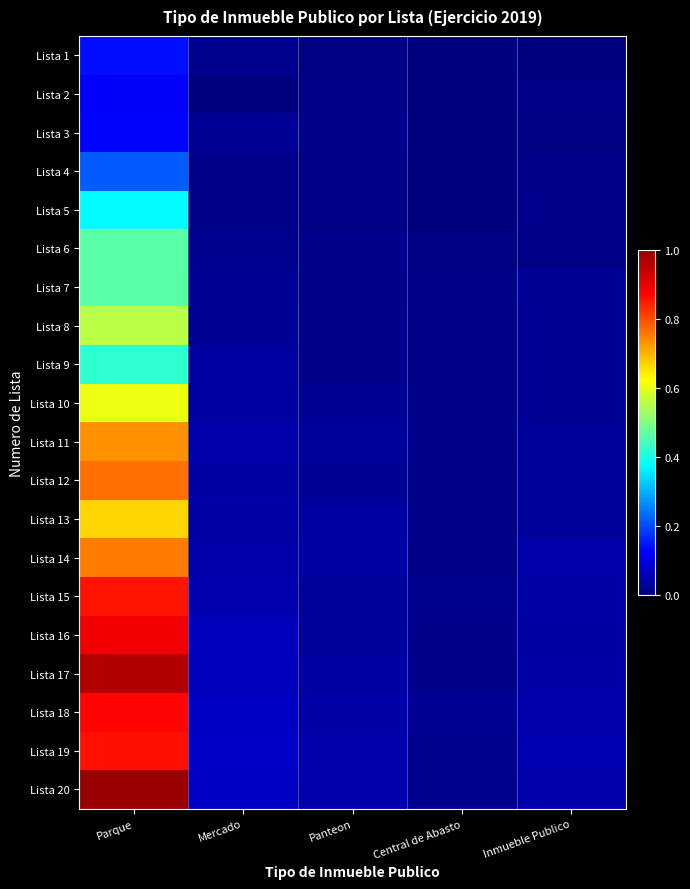

Between Mercado and Central de Abasto, which series saw the biggest shift?

Lista 20